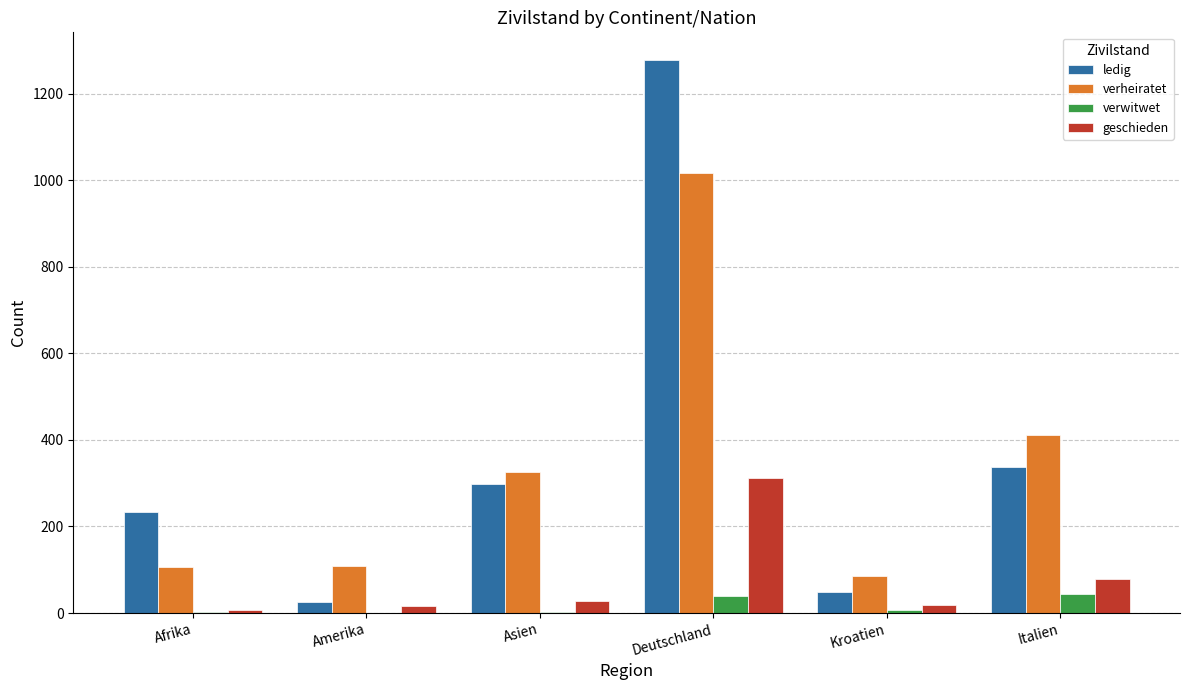

True or false: ledig has a value of 234 at Afrika.

True